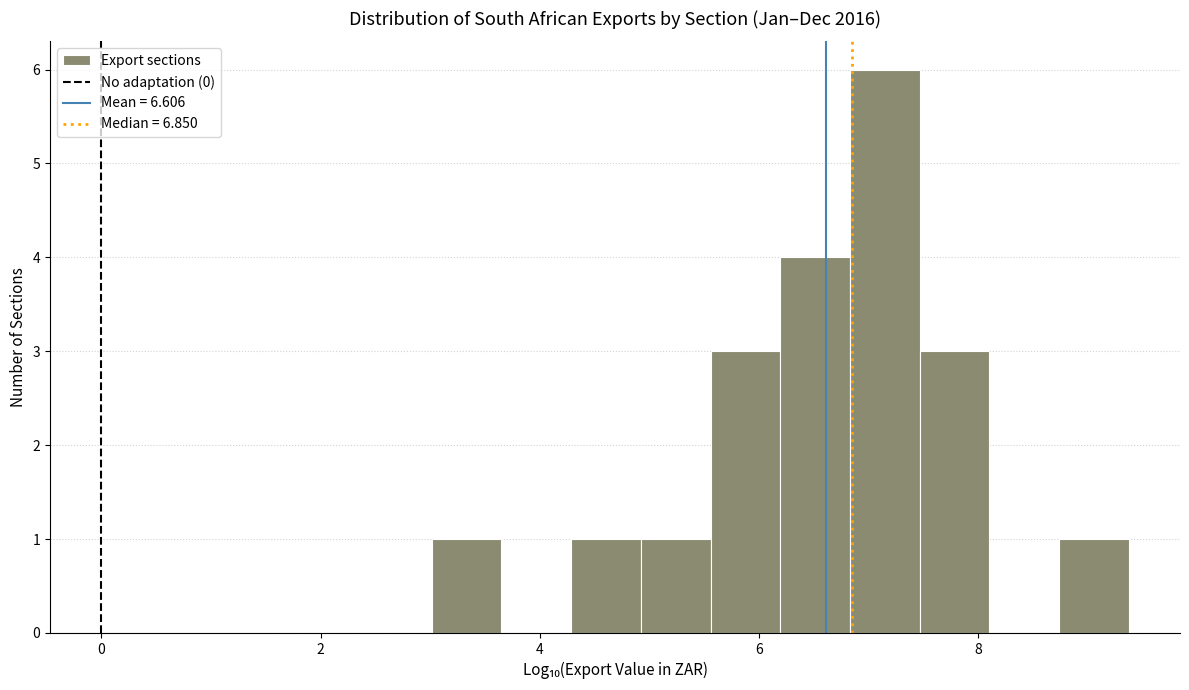

Around what value on the x-axis is the tallest bar? Give the approximate position of its centre, as read against the axis.

7.2